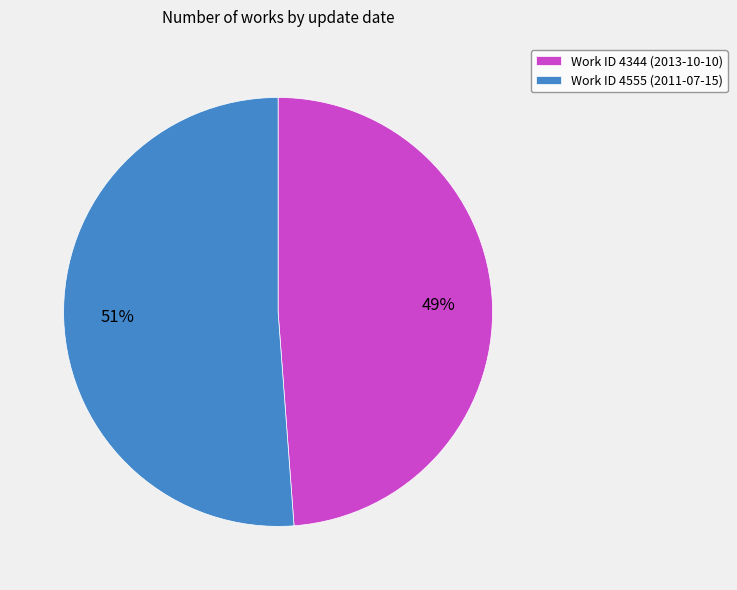

The Work ID 4344 (2013-10-10) slice represents 63% of the pie. True or false?

False